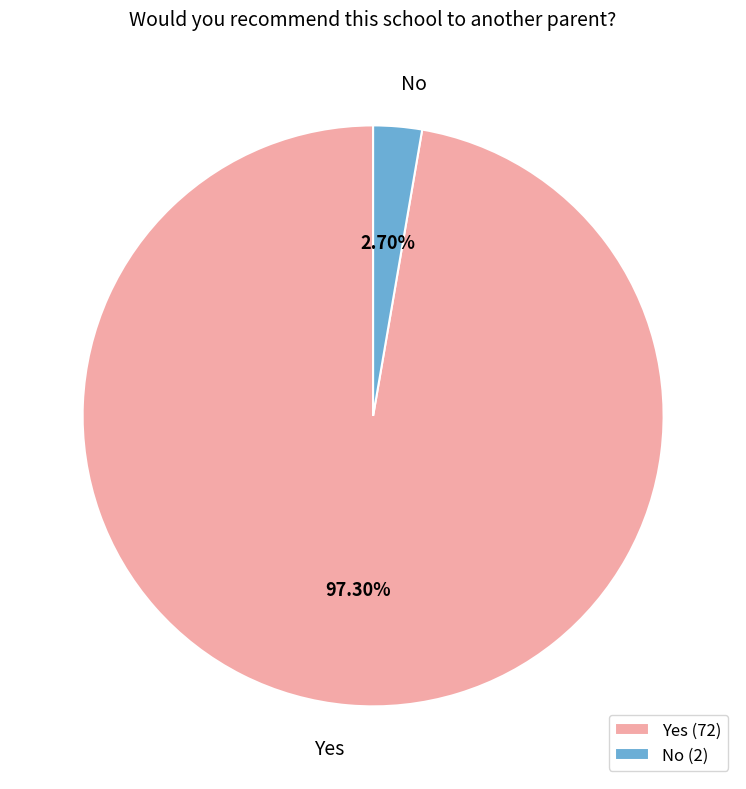

What is the total percentage of Yes and No?

100.0%